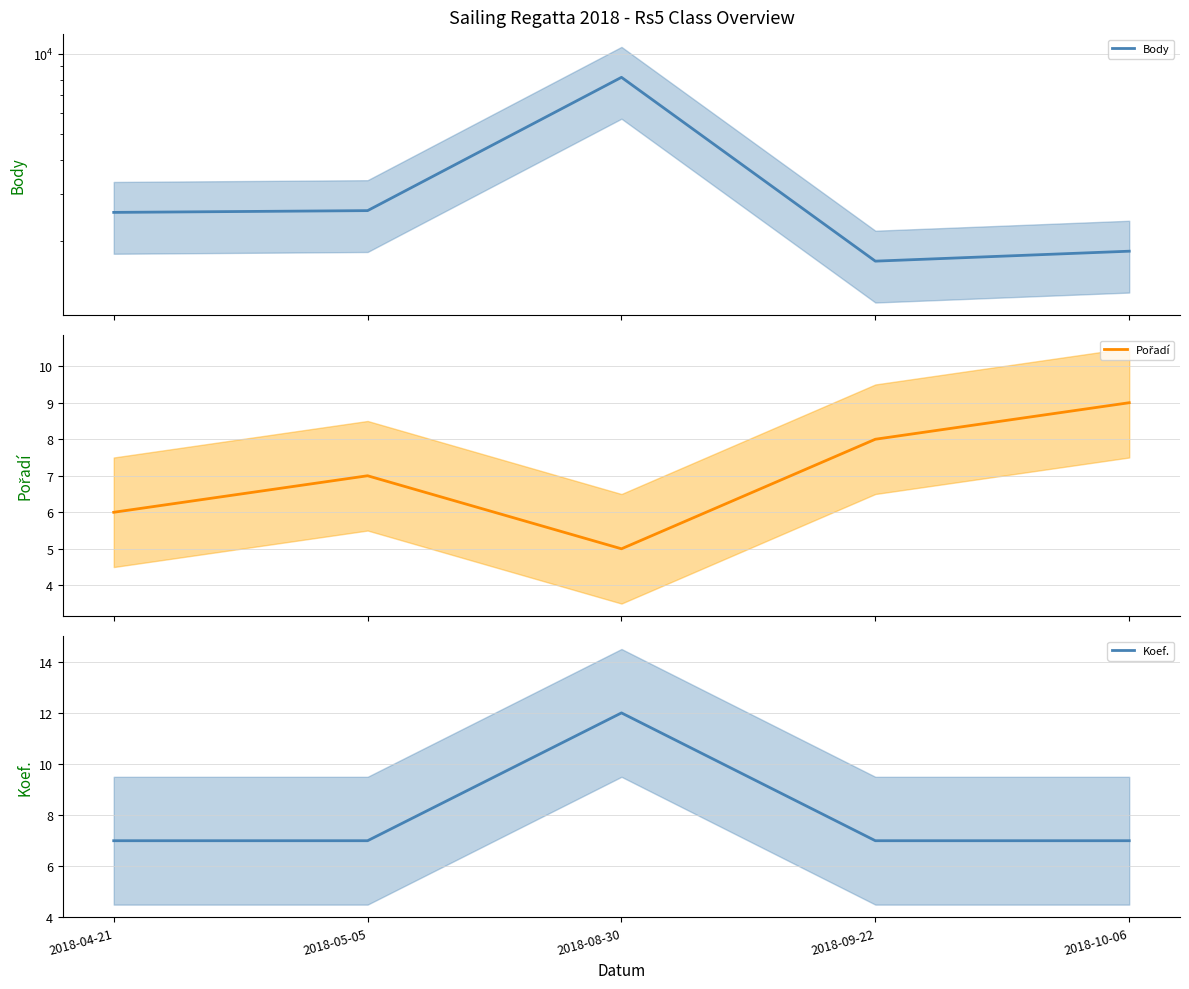

At which category does Pořadí reach its first local peak?

2018-05-05